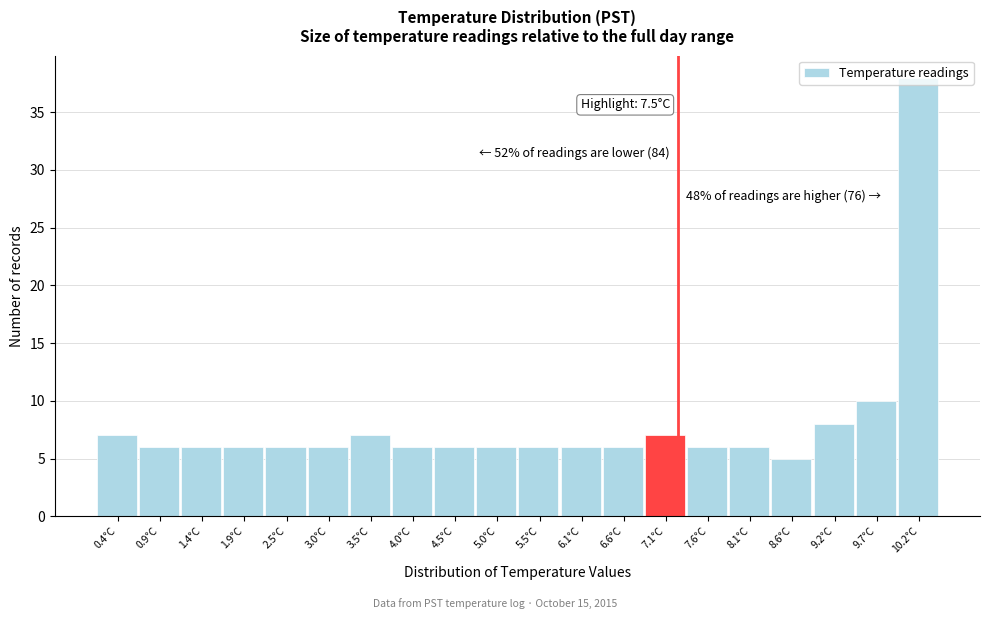

Approximately how many times larger is the value at 4.0°C compared to 1.4°C?

1.0